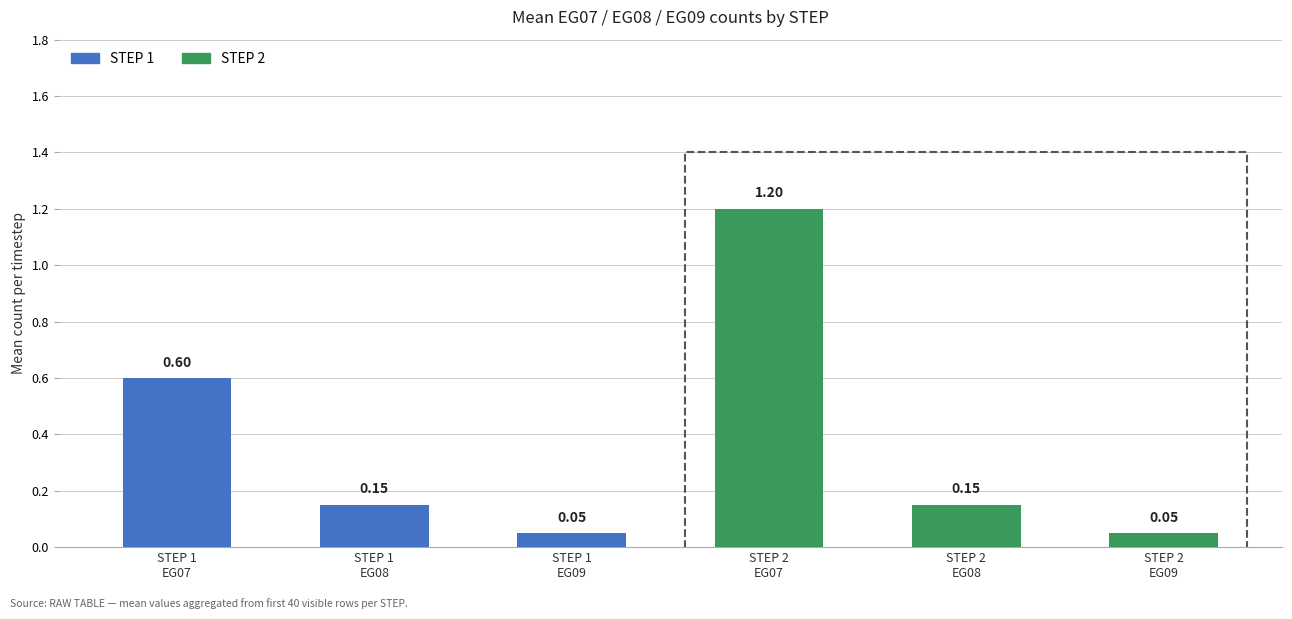

The value at STEP 1
EG08 is 0.3. True or false?

False